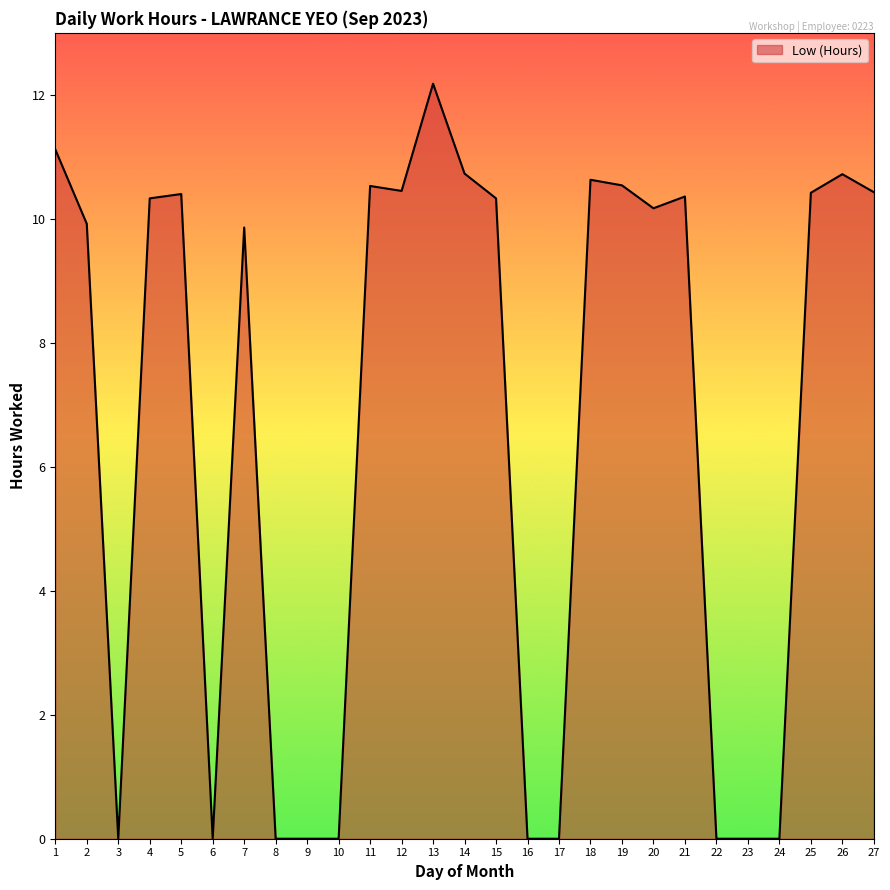

What is the greatest value displayed?

12.2